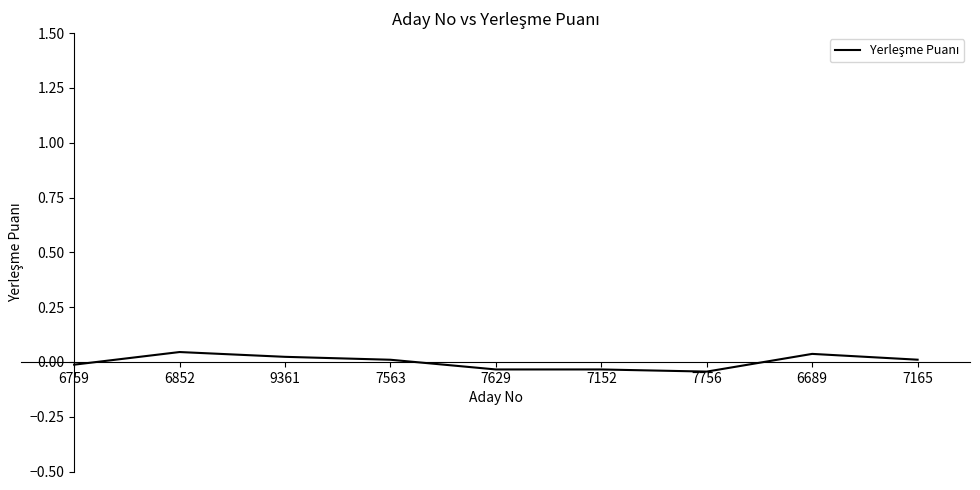

What position from the right is 6852?

8